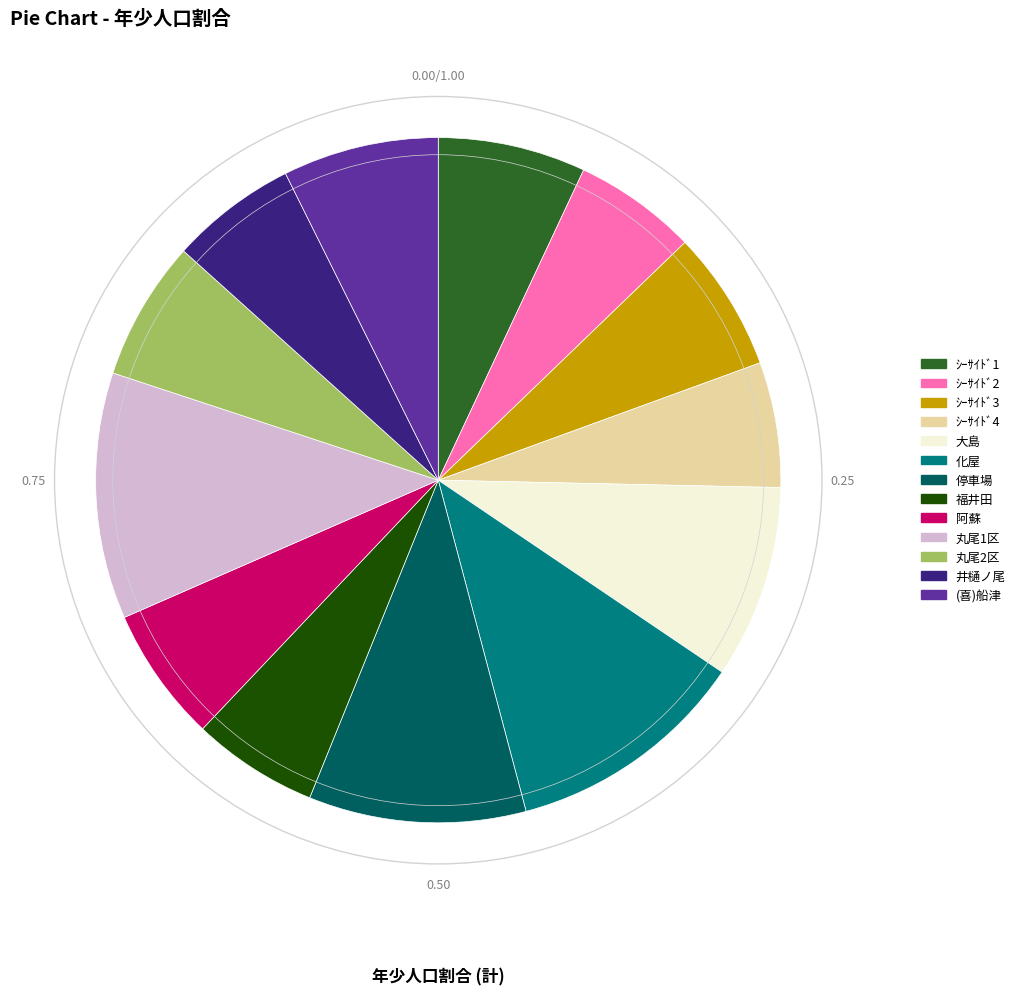

Combined, do 停車場 and 阿蘇 account for over 50%?

No